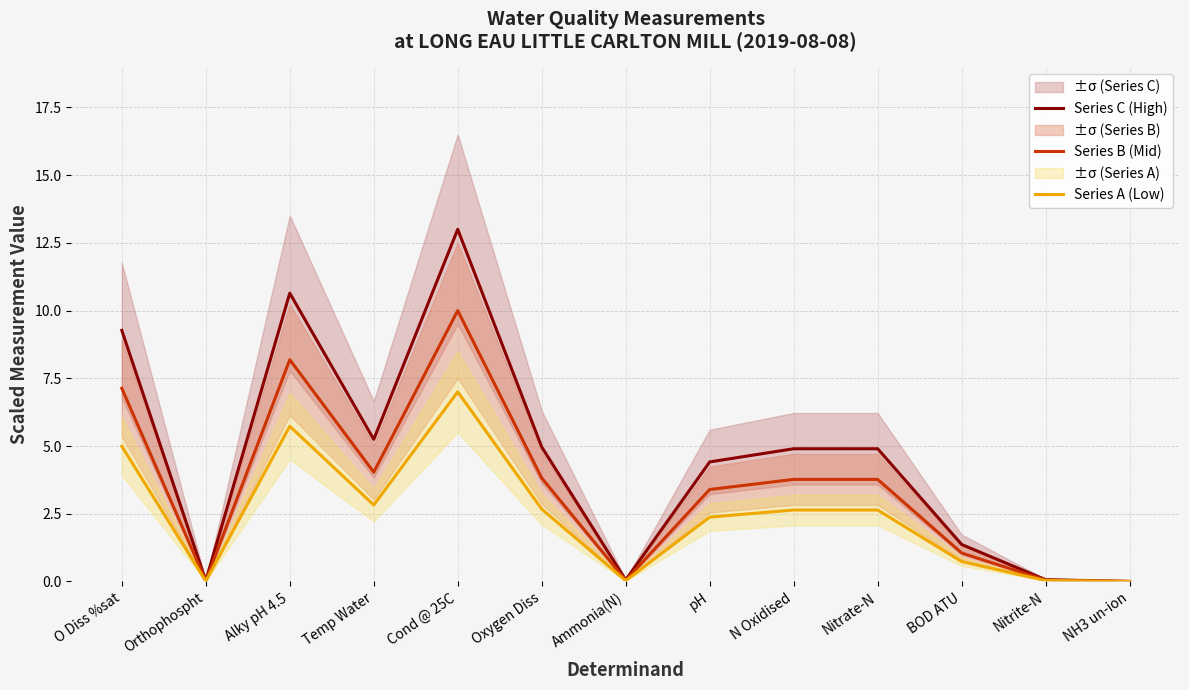

Rank the series by their maximum value, from lowest to highest.

Series A (Low), Series B (Mid), Series C (High)